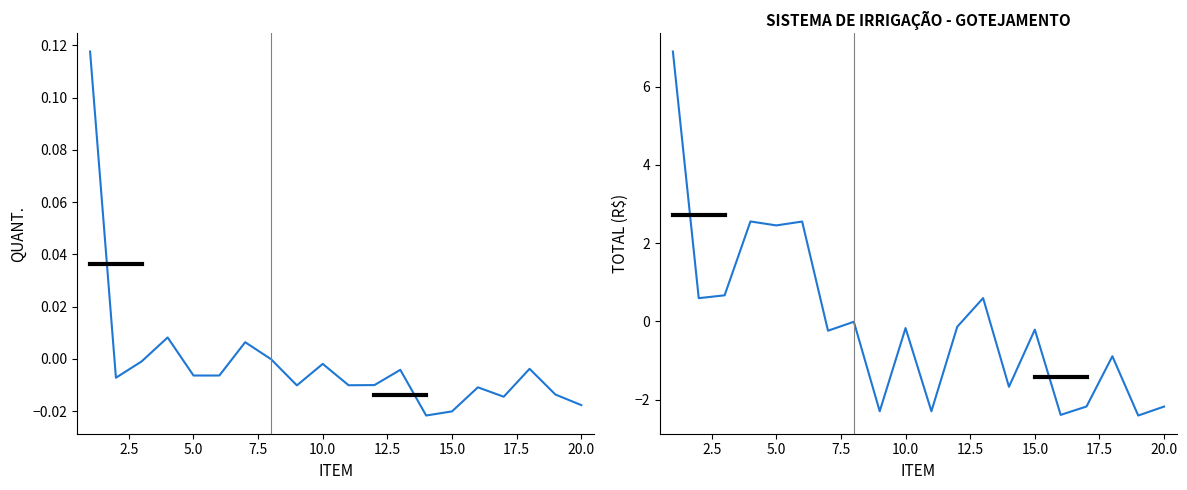

Which series ends up on top after the final intersection of TOTAL (R$) and QUANT.?

QUANT.